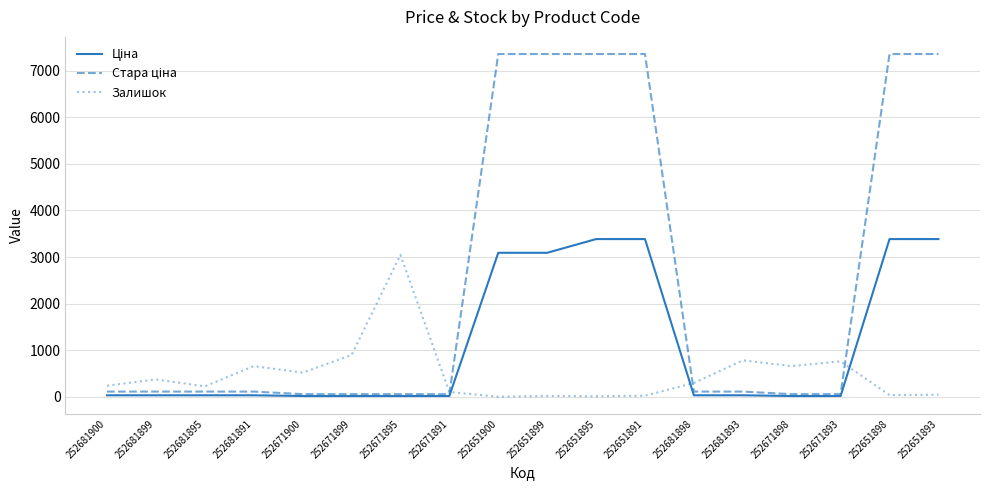

What is the total value across all series at 252651900?

10451.5